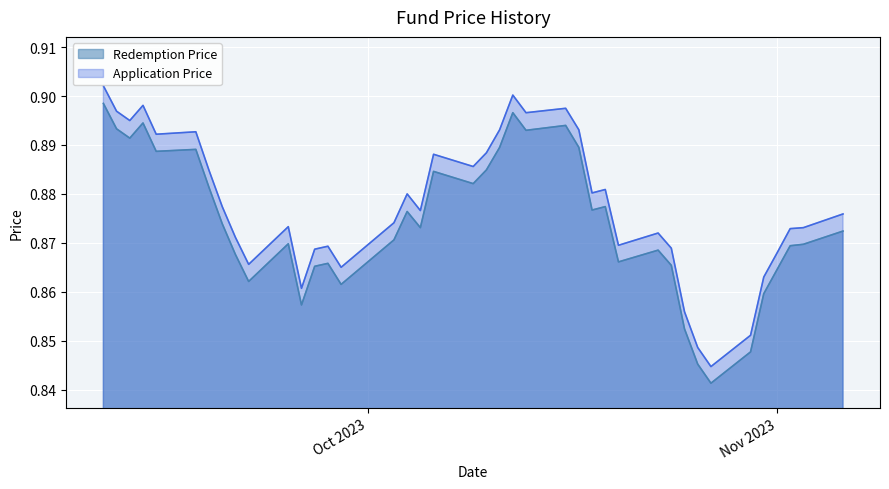

Between 6/11/2023 and 4/10/2023, which is larger?

4/10/2023